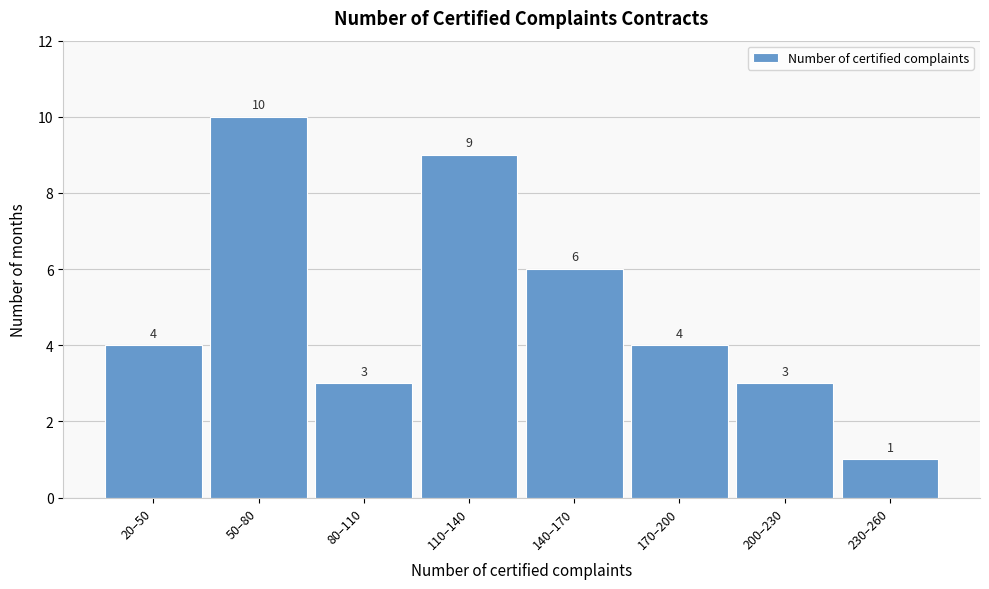

Reading right to left, what are all the values shown in this chart?

1	3	4	6	9	3	10	4